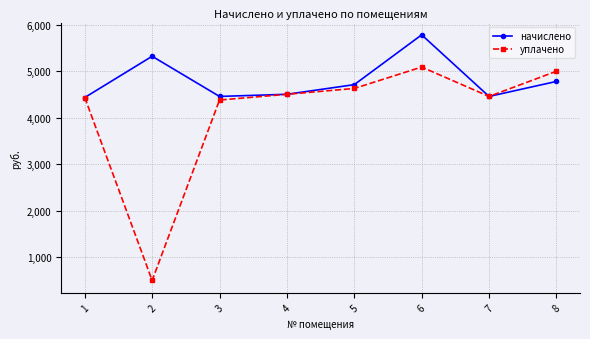

Which series changed the most between 4 and 6?

начислено